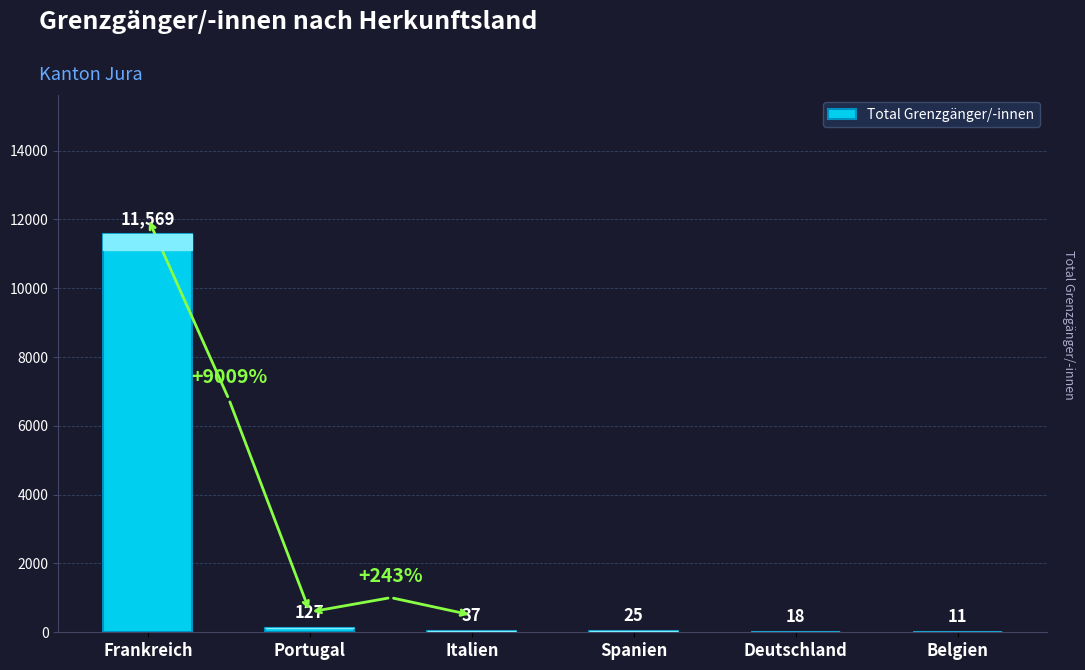

Which label corresponds to the largest value in the chart?

Frankreich